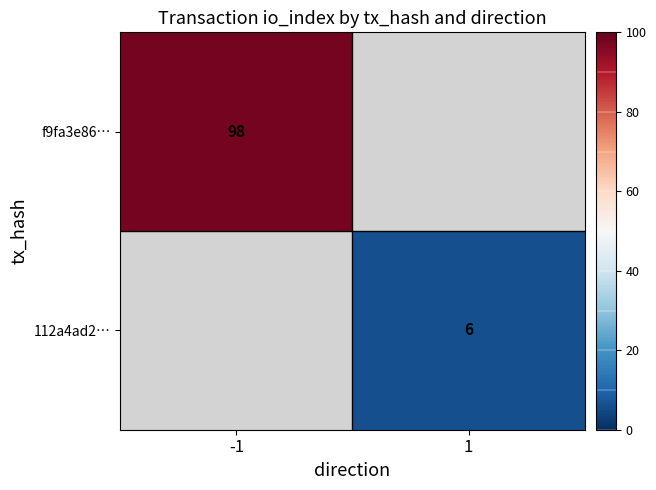

True or false: f9fa3e86… has a value of 24 at -1.

False